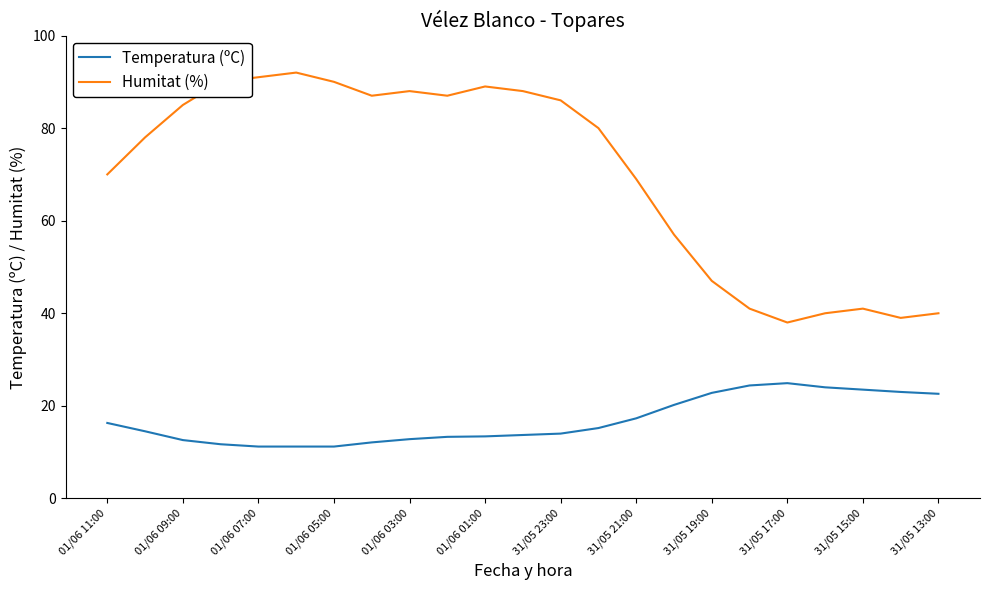

True or false: Humitat (%) and Temperatura (ºC) cross at least once.

False